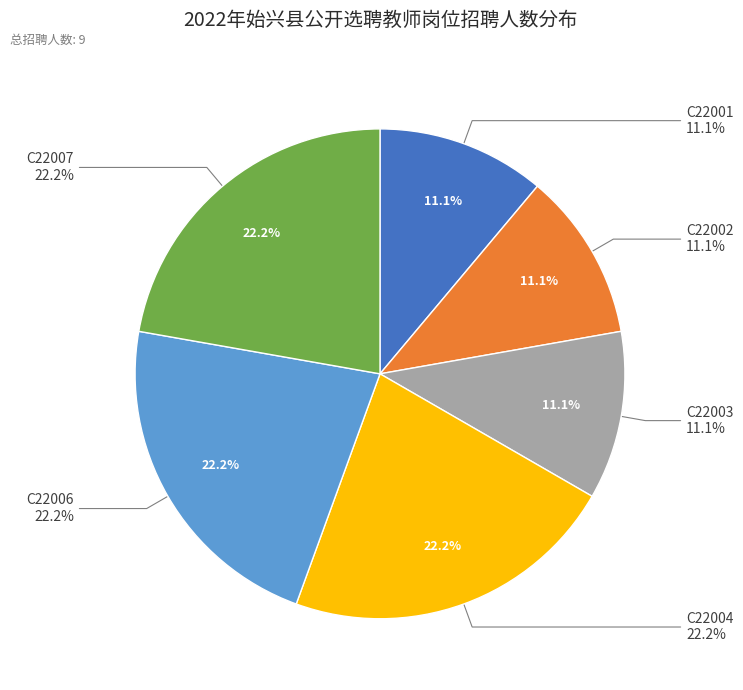

What is the smallest slice in the pie chart?

C22001